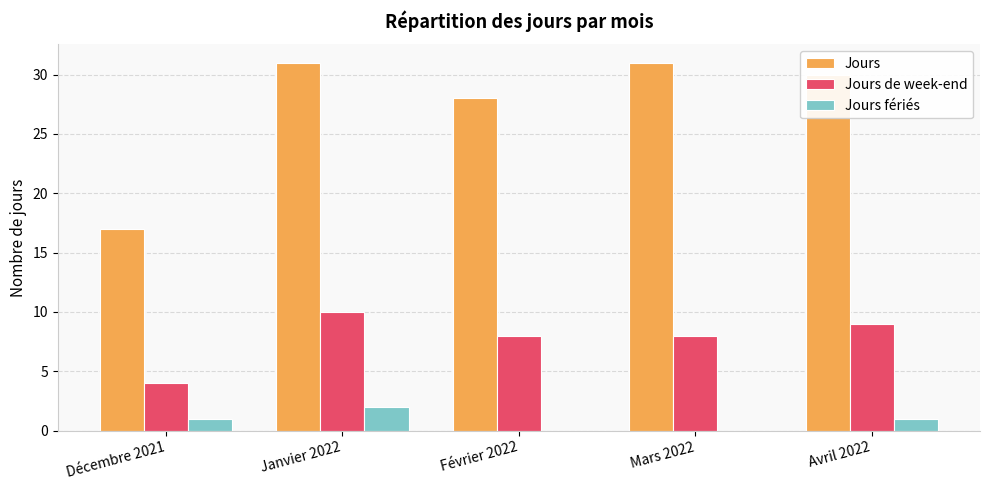

What is the sum of all Jours values?

137